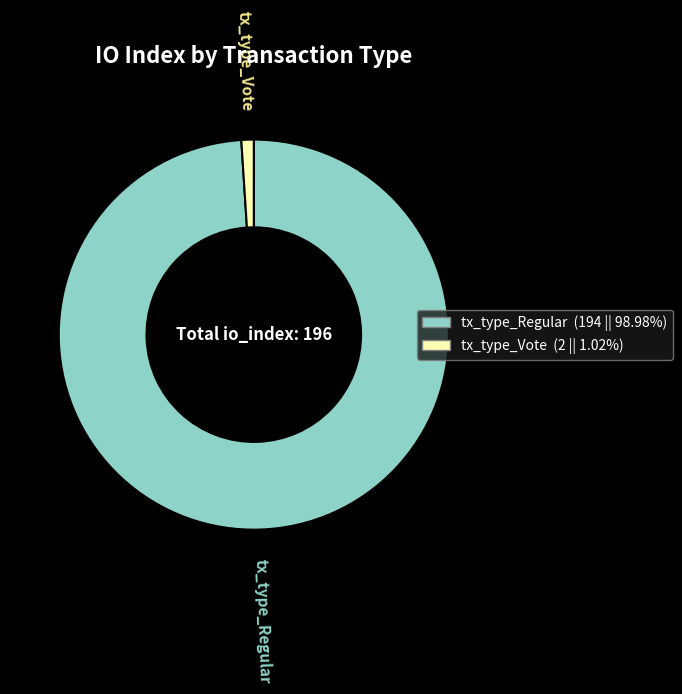

How many slices are in this pie chart?

2